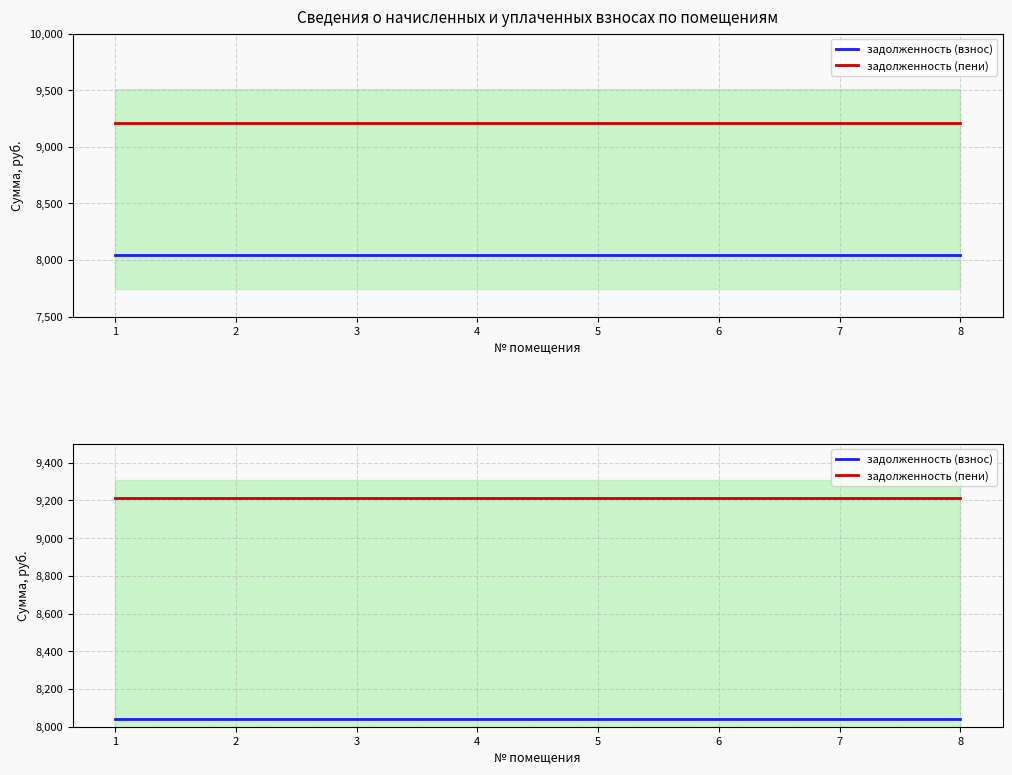

What is the total value across all series at 2?

17251.2